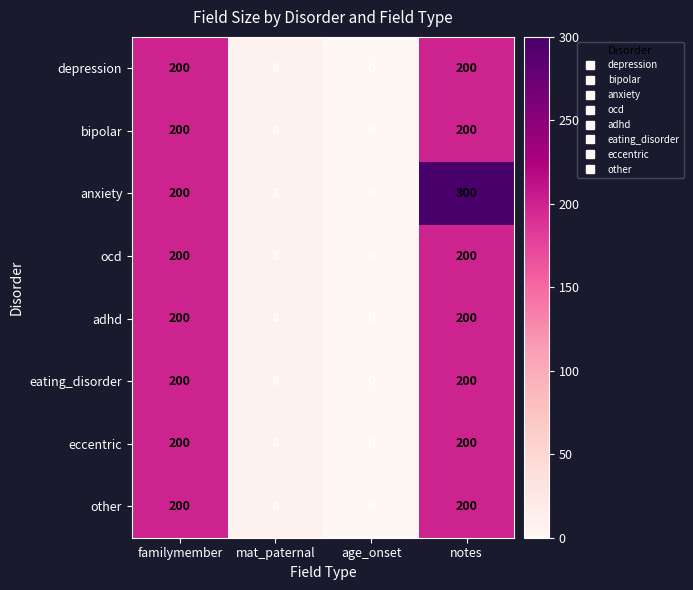

What is the highest value of the depression series?

200